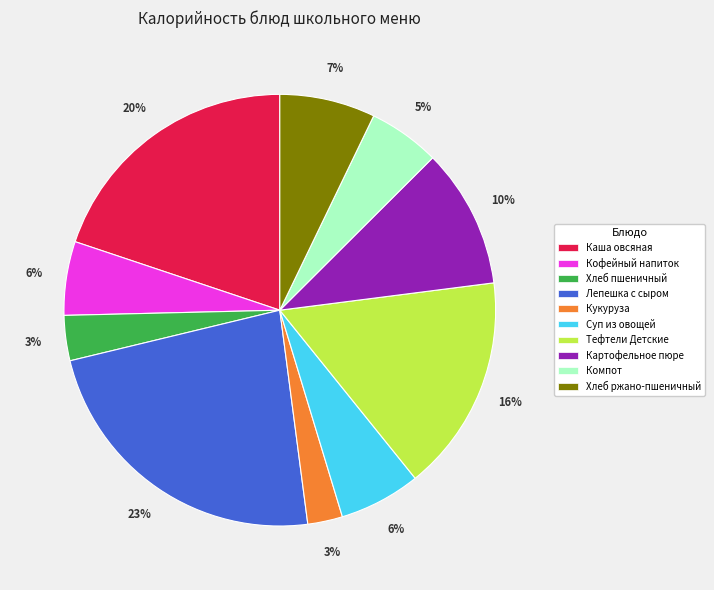

Does any single category account for the majority?

No